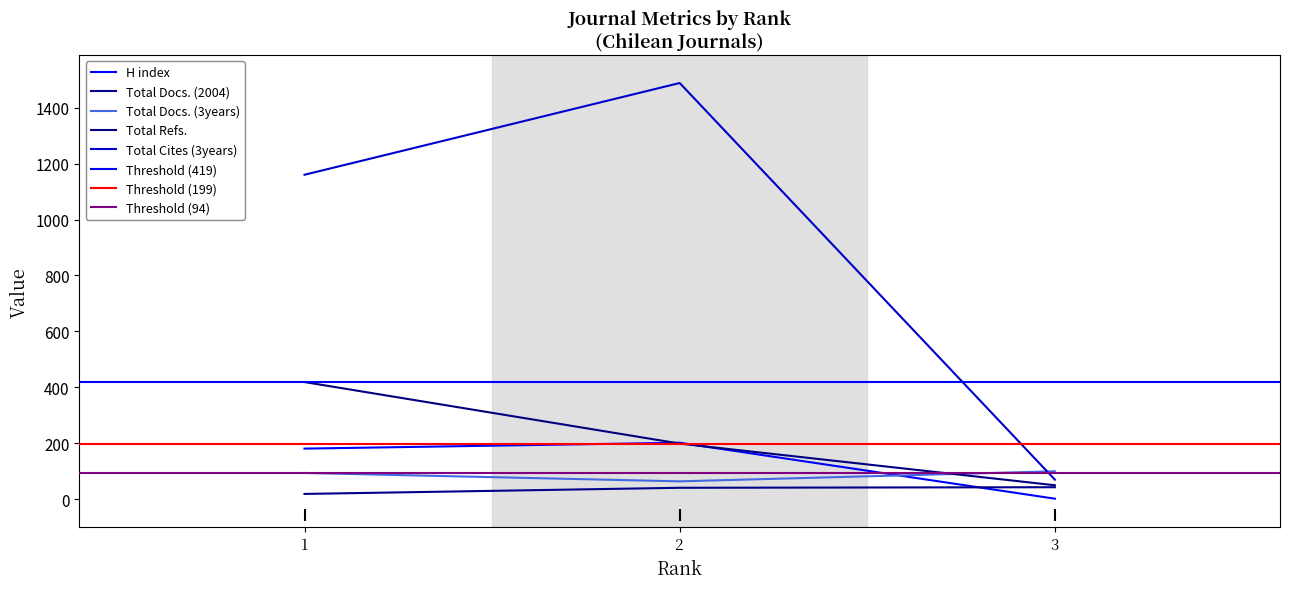

Is it true that Total Docs. (2004) equals 19 at 1?

True